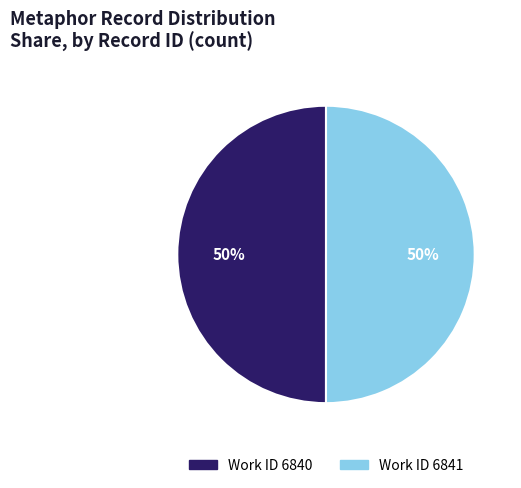

To the nearest percent, what is the average slice percentage?

50%